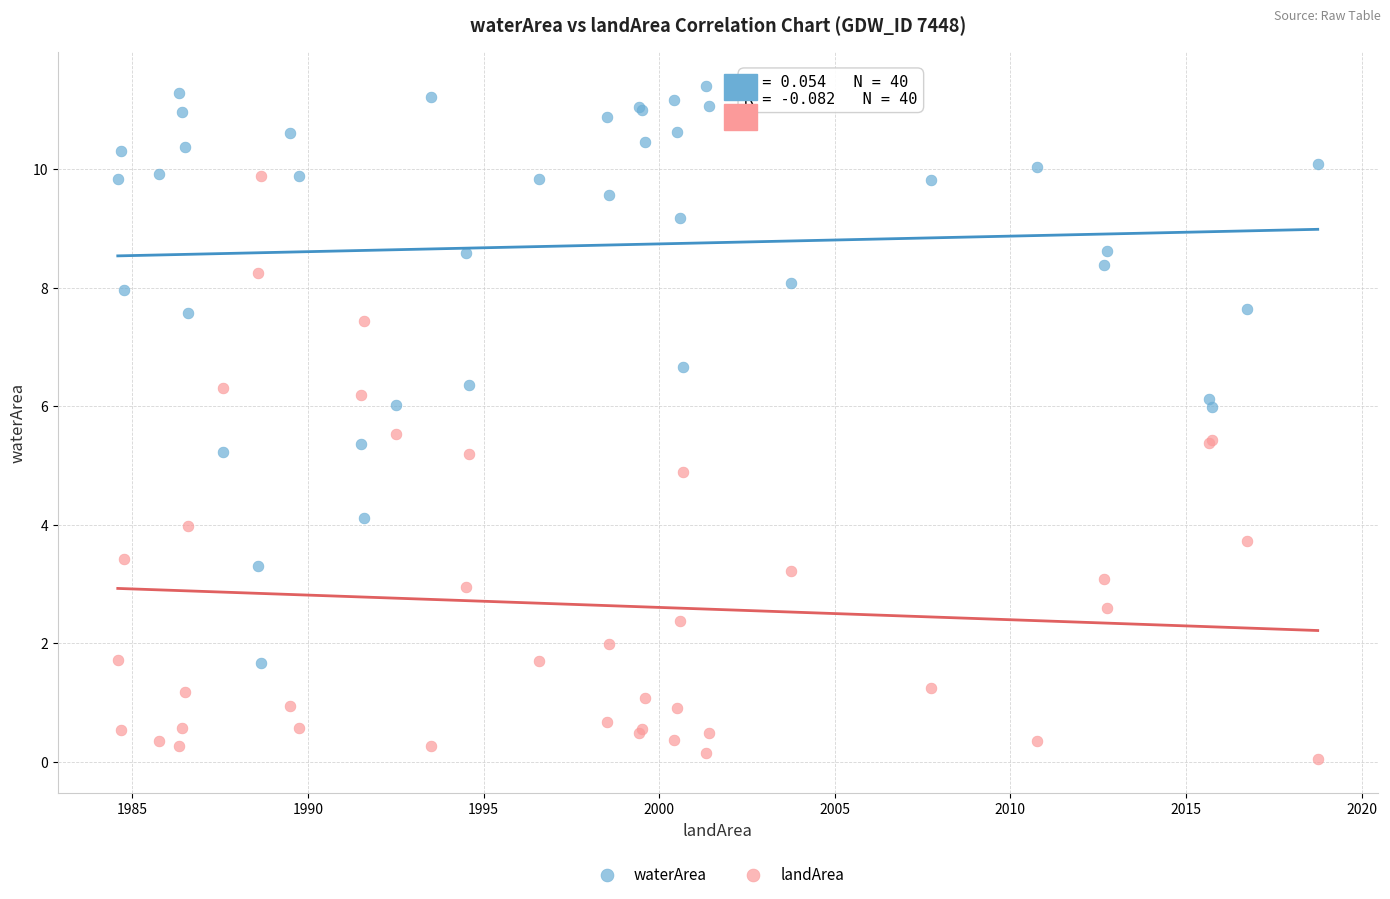

Which series reaches the minimum Y coordinate?

landArea